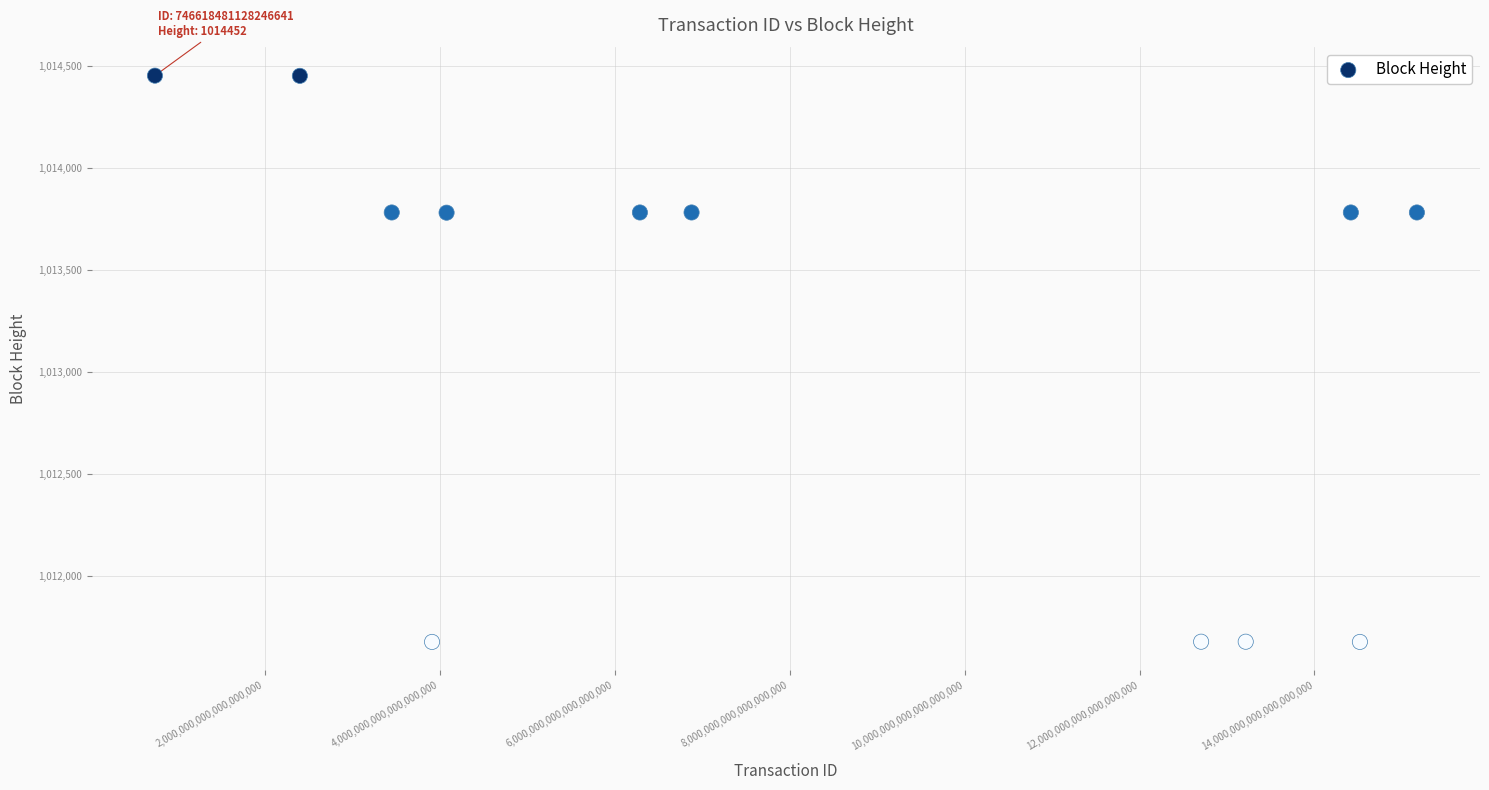

What is the average X value?

8149139941026808832